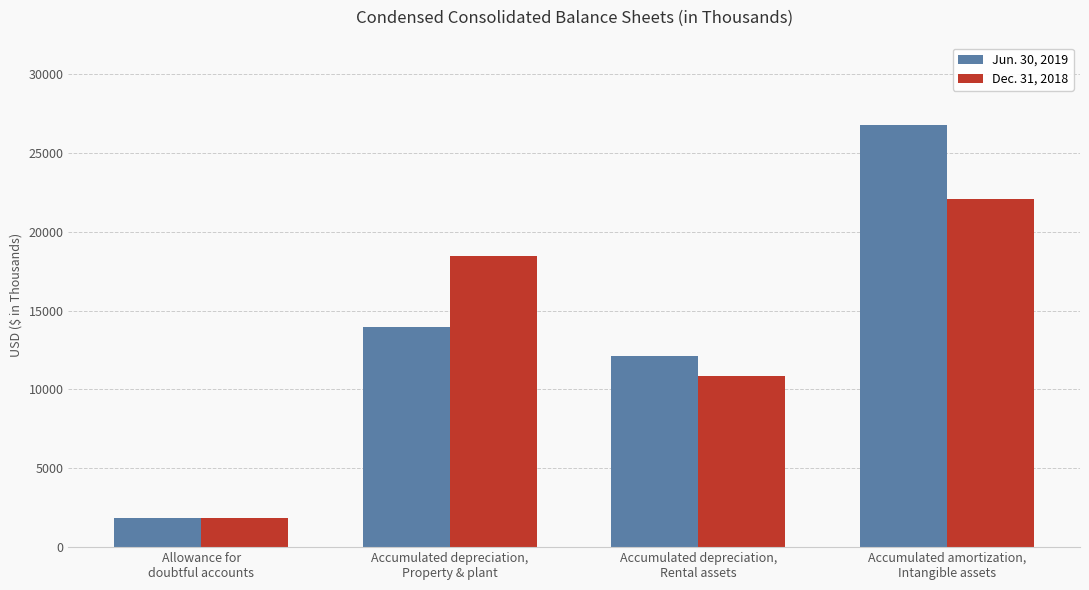

Which series changed the most between Accumulated depreciation,
Property & plant and Accumulated amortization,
Intangible assets?

Jun. 30, 2019